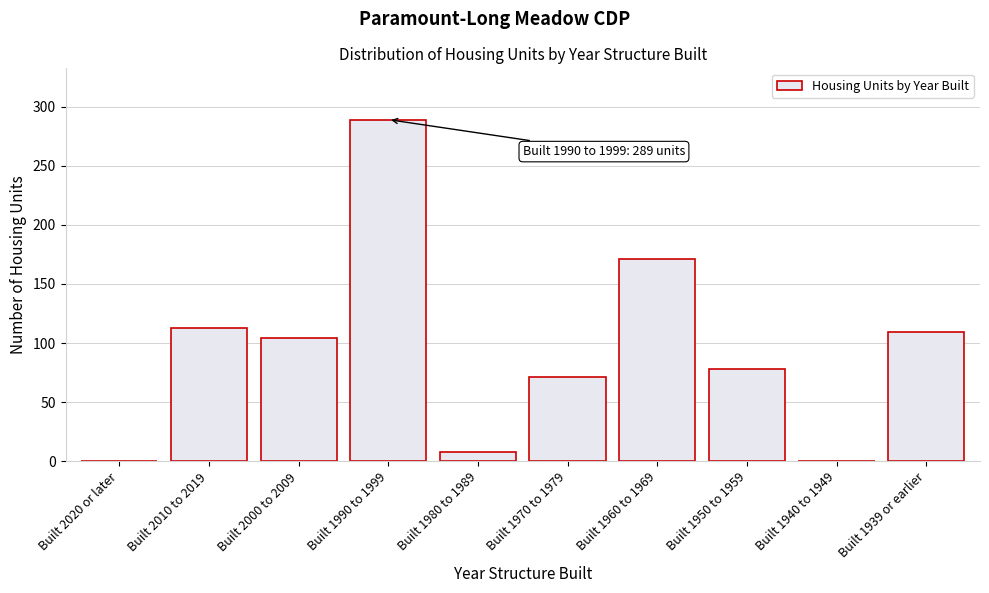

Reading left to right, list all the values displayed in this chart.

Built 2020 or later=0	Built 2010 to 2019=113	Built 2000 to 2009=104	Built 1990 to 1999=289	Built 1980 to 1989=8	Built 1970 to 1979=71	Built 1960 to 1969=171	Built 1950 to 1959=78	Built 1940 to 1949=0	Built 1939 or earlier=109